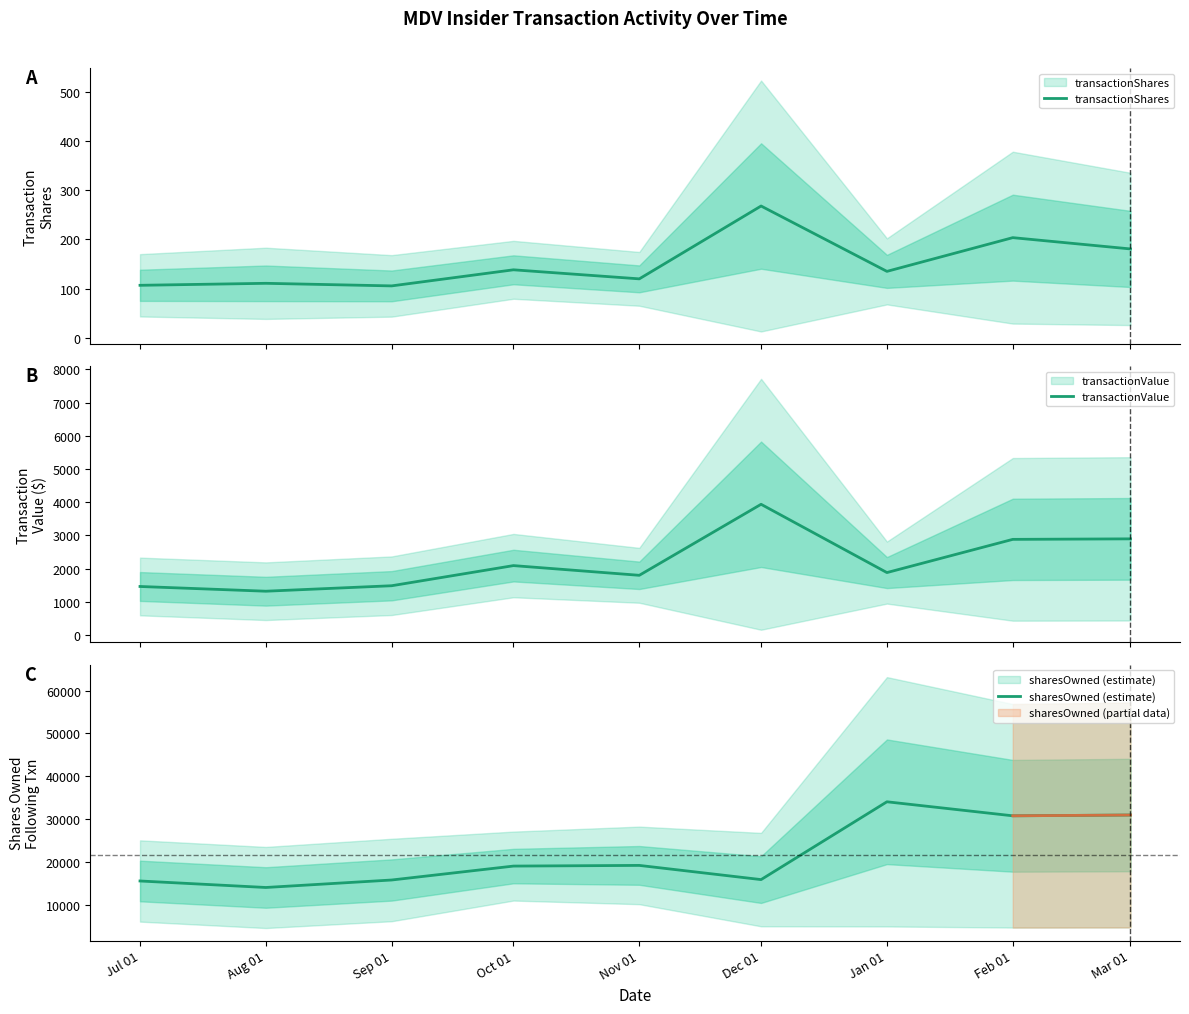

Reading left to right, what are all the values shown in this chart?

transactionShares: Jul 01=106.6	Aug 01=110.7	Sep 01=105.4	Oct 01=138.2	Nov 01=119.8	Dec 01=268.2	Jan 01=135.0	Feb 01=203.8	Mar 01=180.8
transactionValue: Jul 01=1459.2	Aug 01=1316.7	Sep 01=1481.8	Oct 01=2088.6	Nov 01=1796.0	Dec 01=3936.2	Jan 01=1878.3	Feb 01=2879.2	Mar 01=2894.8
sharesOwned (estimate): Jul 01=15574.6	Aug 01=14058.0	Sep 01=15803.0	Oct 01=19050.2	Nov 01=19207.2	Dec 01=15898.0	Jan 01=34046.0	Feb 01=30775.8	Mar 01=30956.5